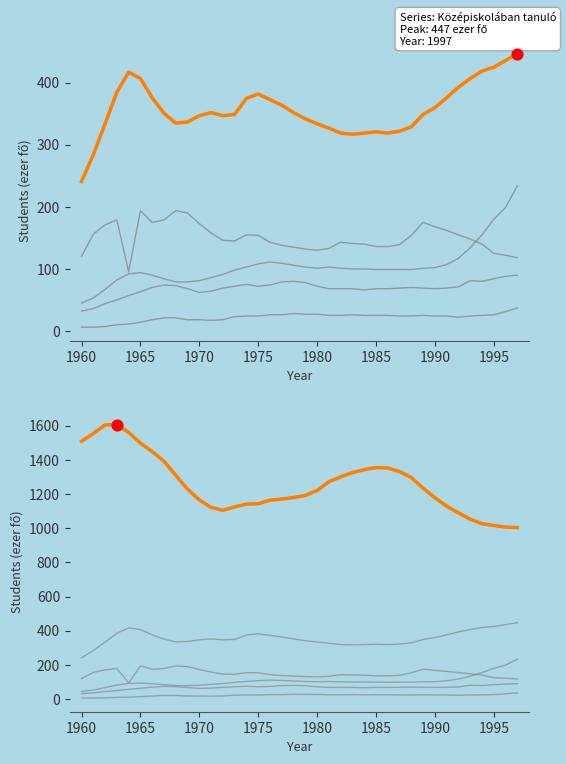

Which series contains the highest Y value?

Alapfokú oktatásban részesülő